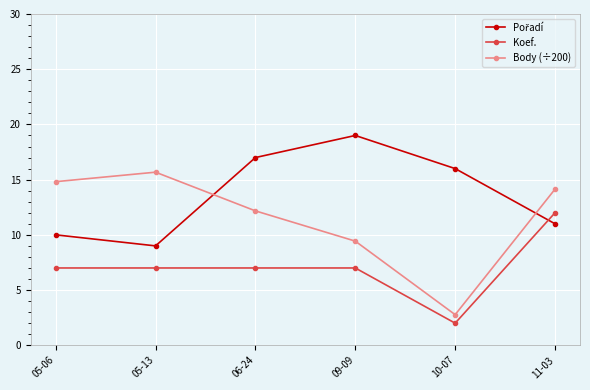

True or false: Koef. and Body (÷200) intersect in this chart.

False